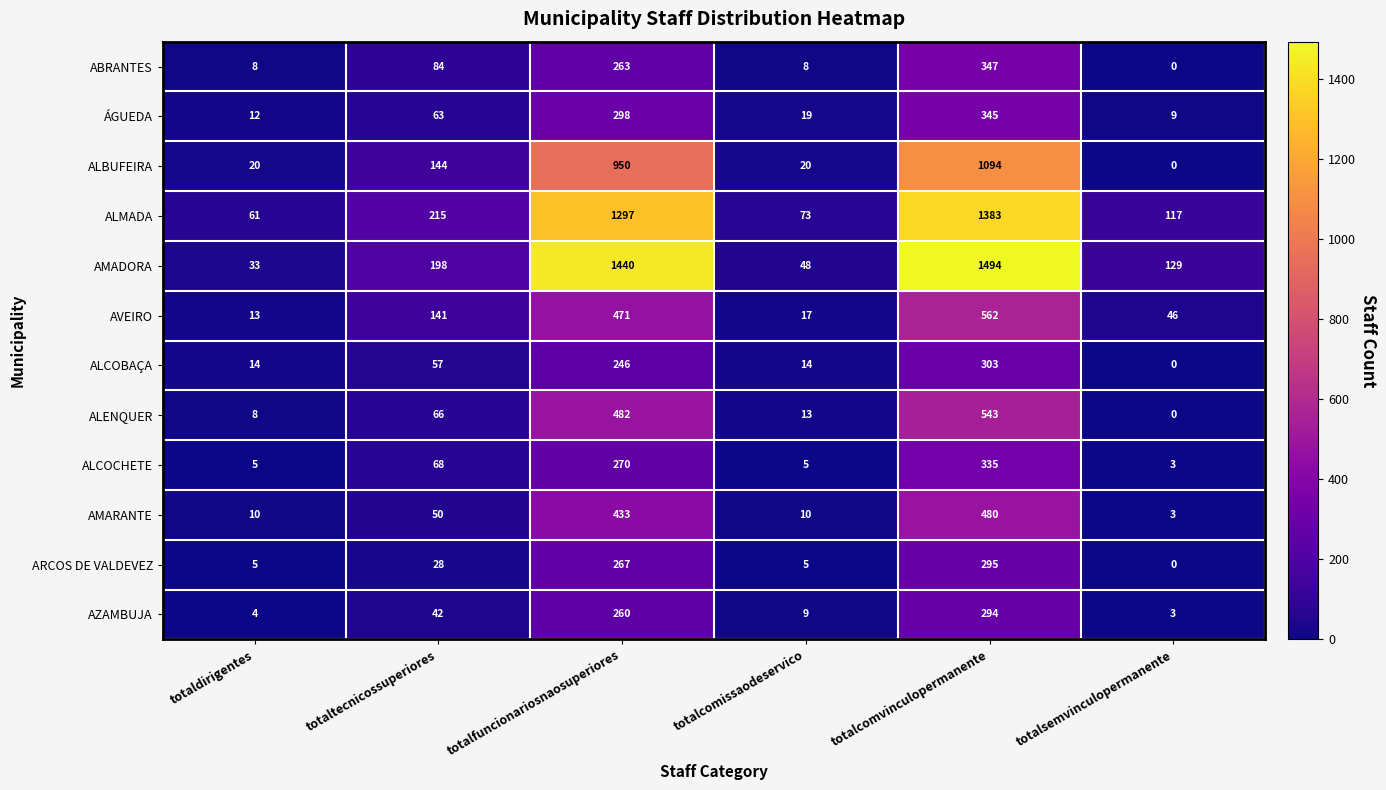

At which category does the chart reach its peak across all series?

totalcomvinculopermanente